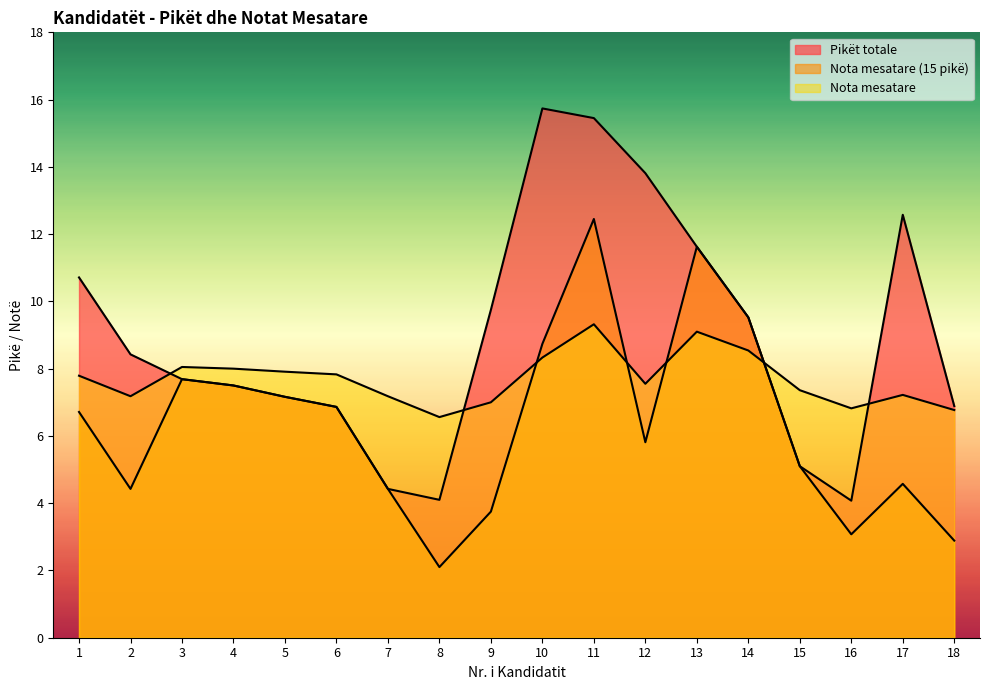

In Nota mesatare (15 pikë), how many points are higher than both neighbors (excluding endpoints)?

4